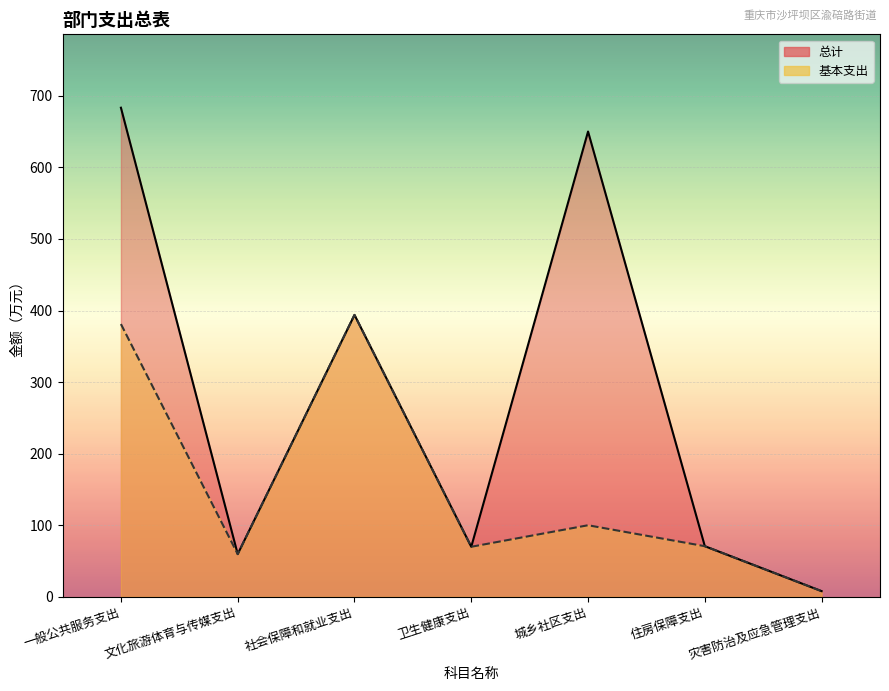

Which category has the highest value in the 总计_line series?

一般公共服务支出